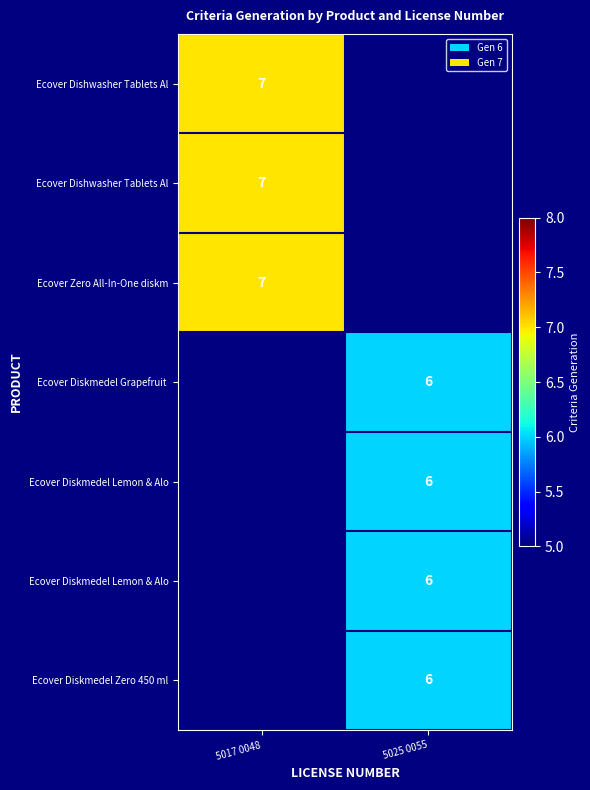

How many data points does each series have?

2